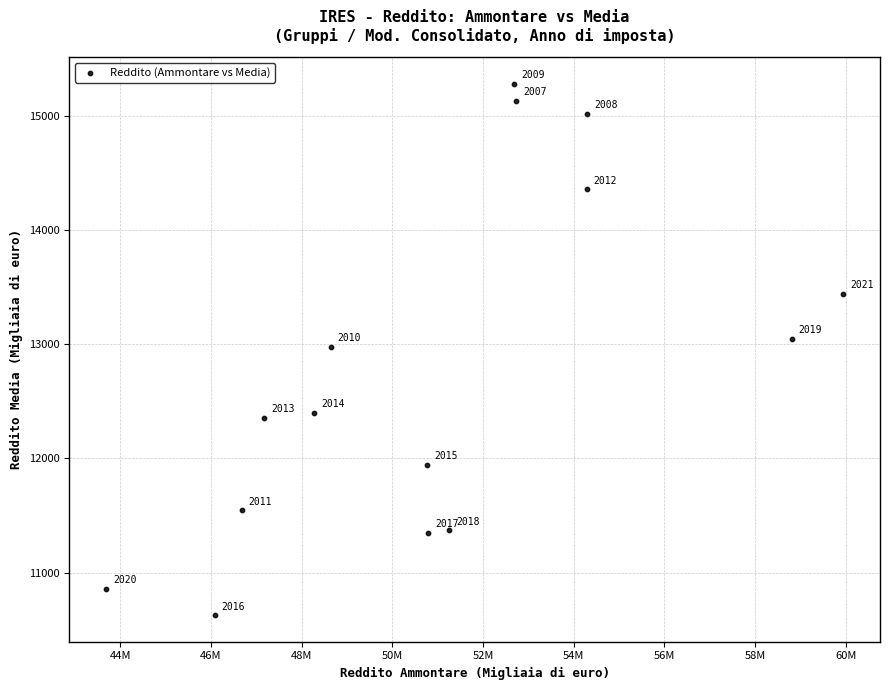

What Y value in the scatter plot is closest to 12954?

12975.5